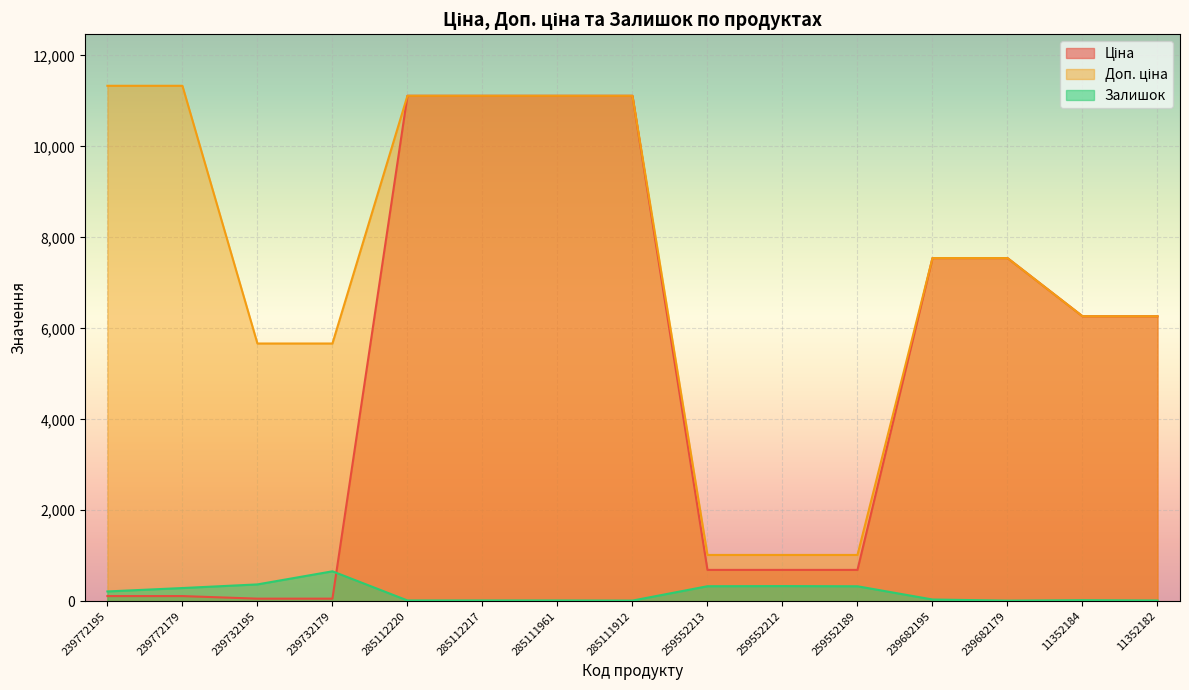

The value of Доп. ціна at 285111961 is 11113.6. True or false?

True